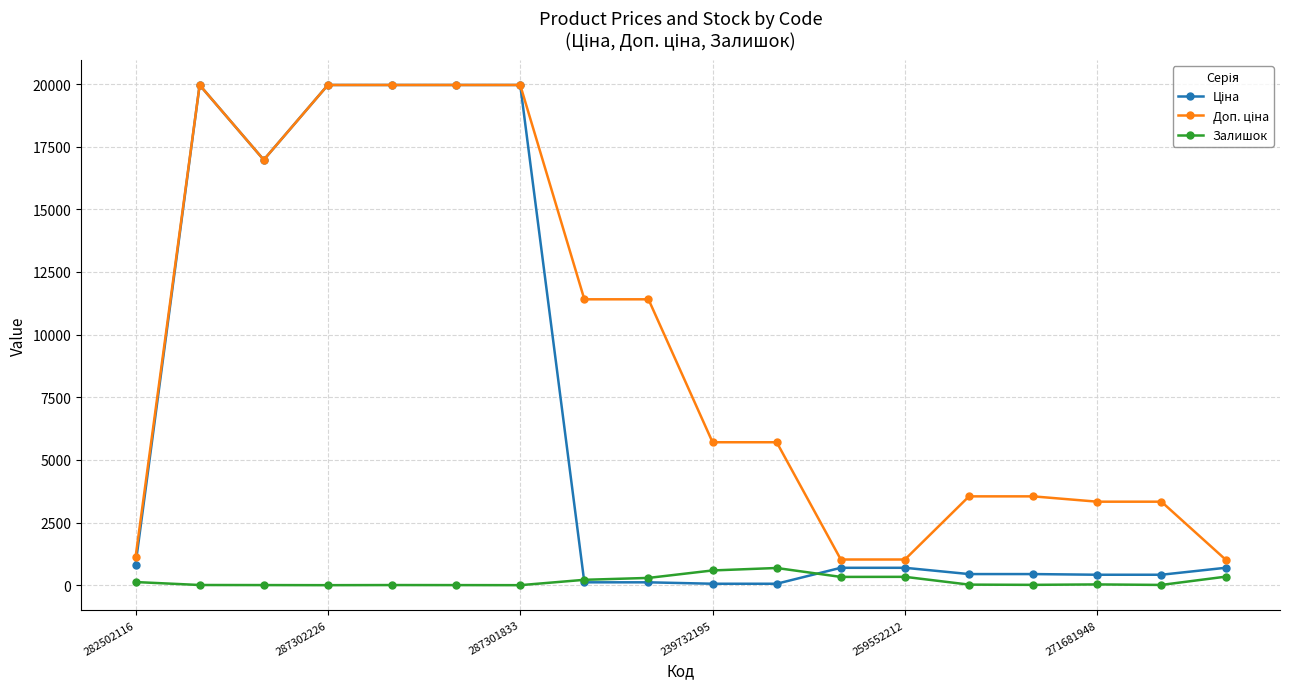

What is the greatest value displayed?

19964.2